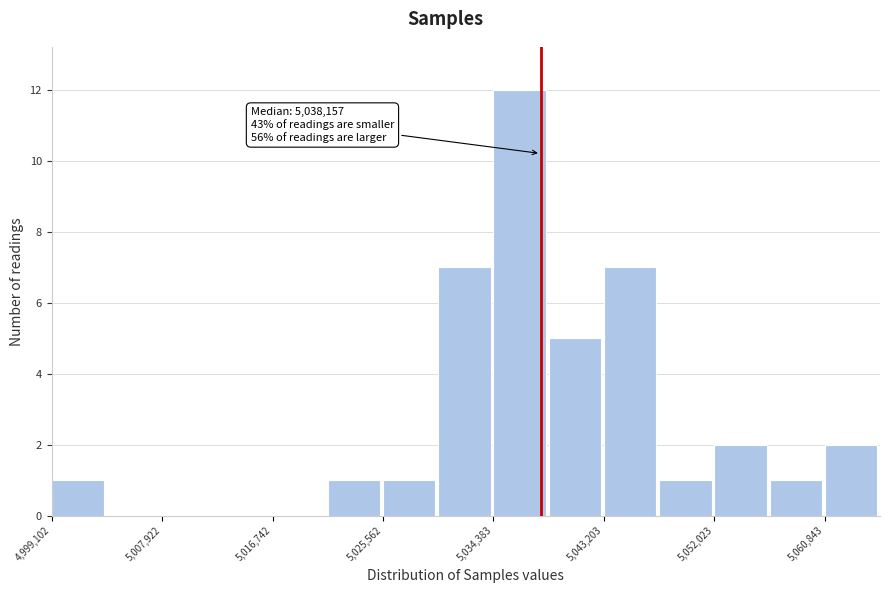

Over which range of the x-axis is the bar tallest?

5034000 to 5039000